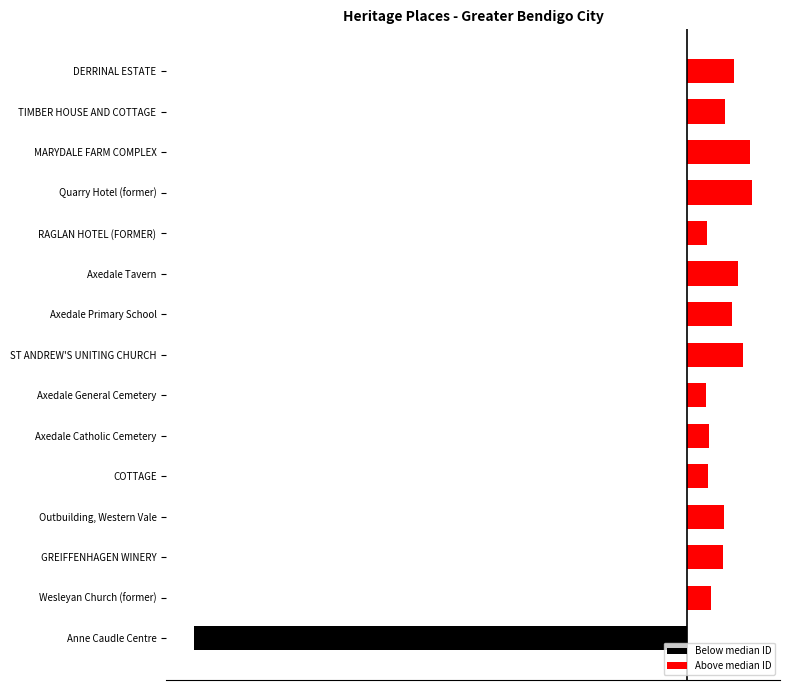

The Above median ID series shows 7.4 at Outbuilding, Western Vale. True or false?

False